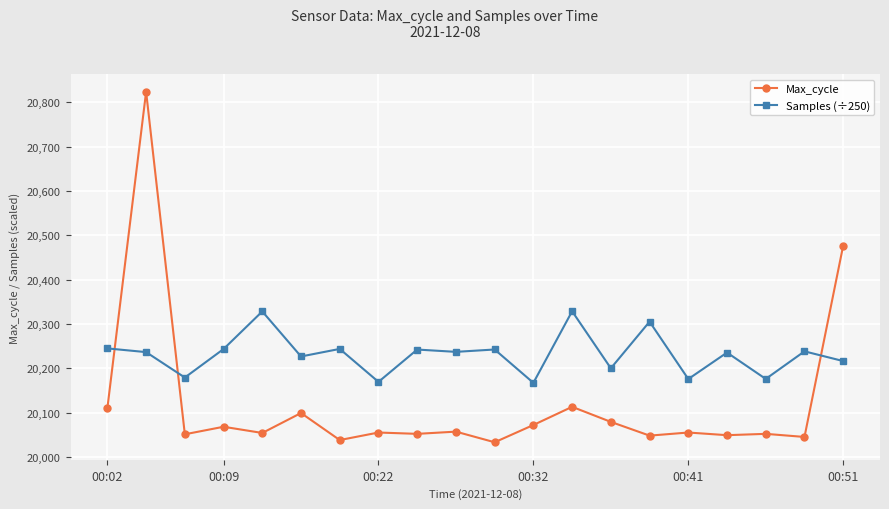

After their last crossing, which series has the higher values: Samples (÷250) or Max_cycle?

Max_cycle